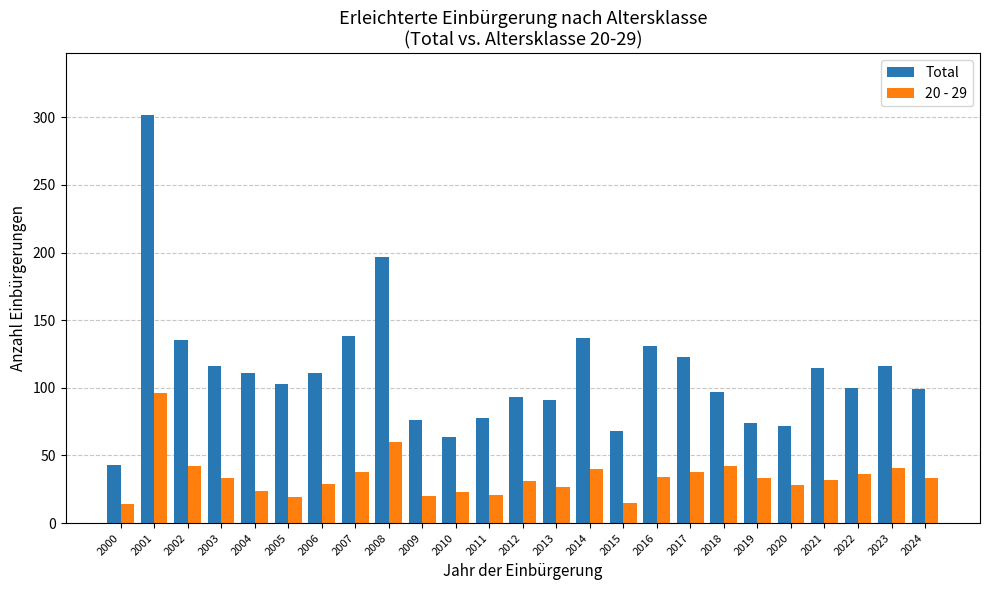

What is the difference between the 20 - 29 values at 2012 and 2001?

65